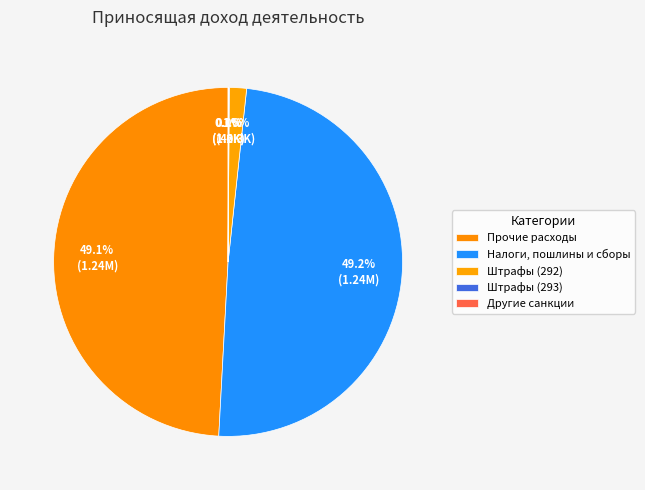

Combined, what portion of the pie is Другие санкции and Штрафы (293)?

0.1%